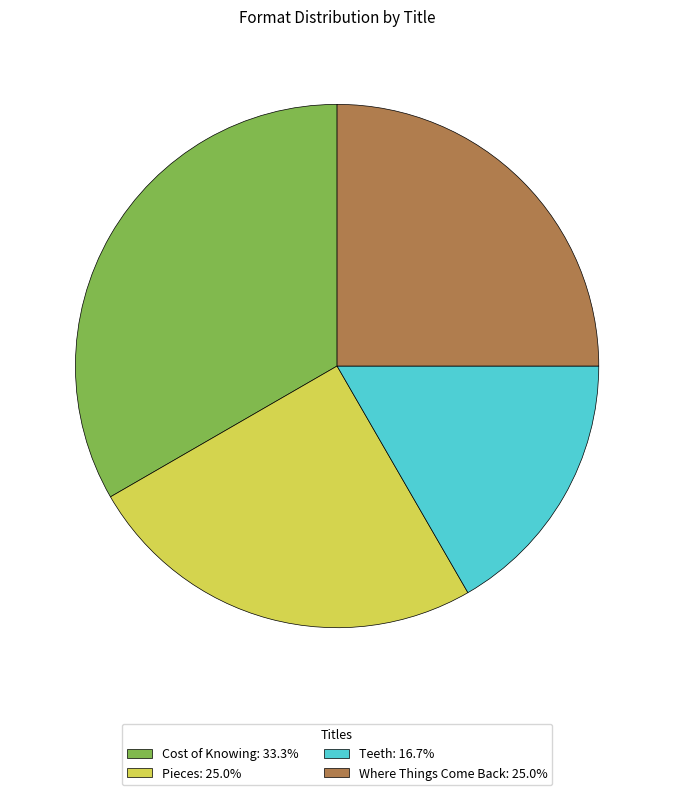

The Teeth slice represents 17% of the pie. True or false?

True